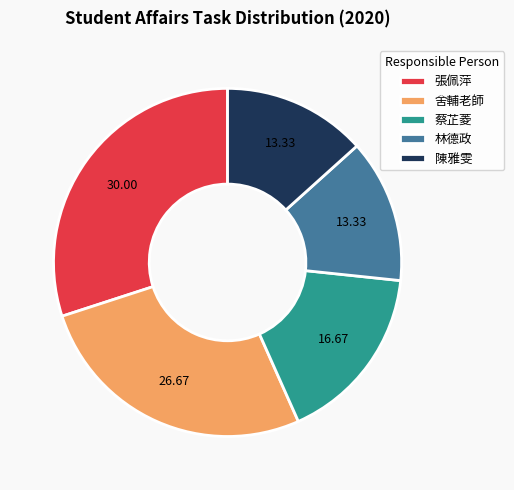

Which slice is the largest?

張佩萍